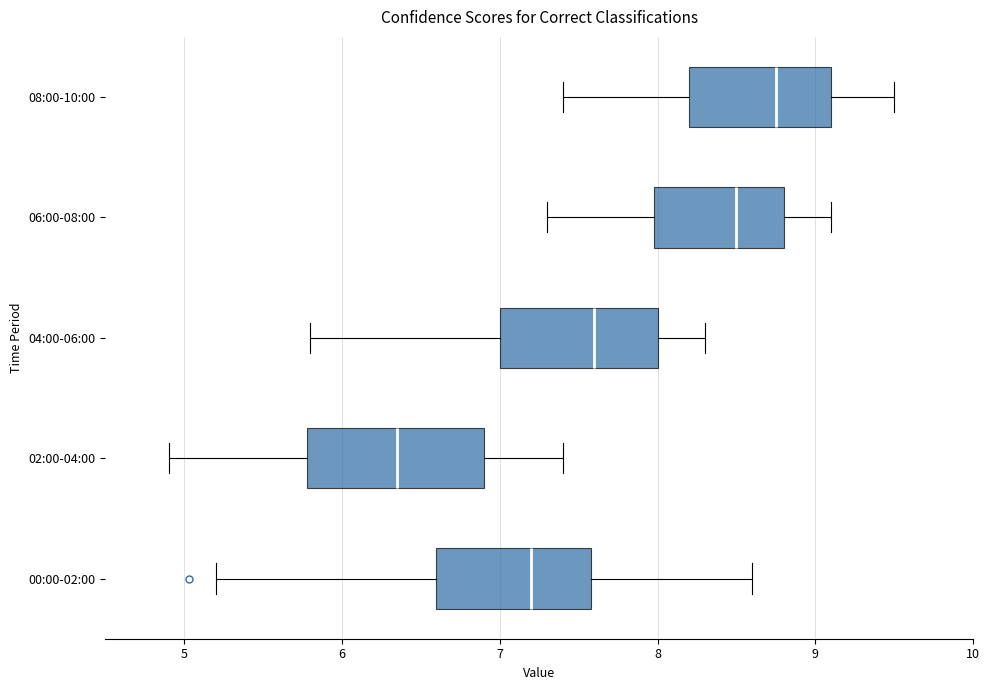

Reading bottom to top, read every box against the x-axis: the position of its median line, the range the box covers, and the ends of its whiskers. The values are not printed on the chart, so give them approximately, as read against the axis.

00:00-02:00: median 7.2, box 6.6 to 7.6, whiskers 5.2 to 8.6
02:00-04:00: median 6.4, box 5.8 to 6.9, whiskers 4.9 to 7.4
04:00-06:00: median 7.6, box 7.0 to 8.0, whiskers 5.8 to 8.3
06:00-08:00: median 8.5, box 8.0 to 8.8, whiskers 7.3 to 9.1
08:00-10:00: median 8.8, box 8.2 to 9.1, whiskers 7.4 to 9.5